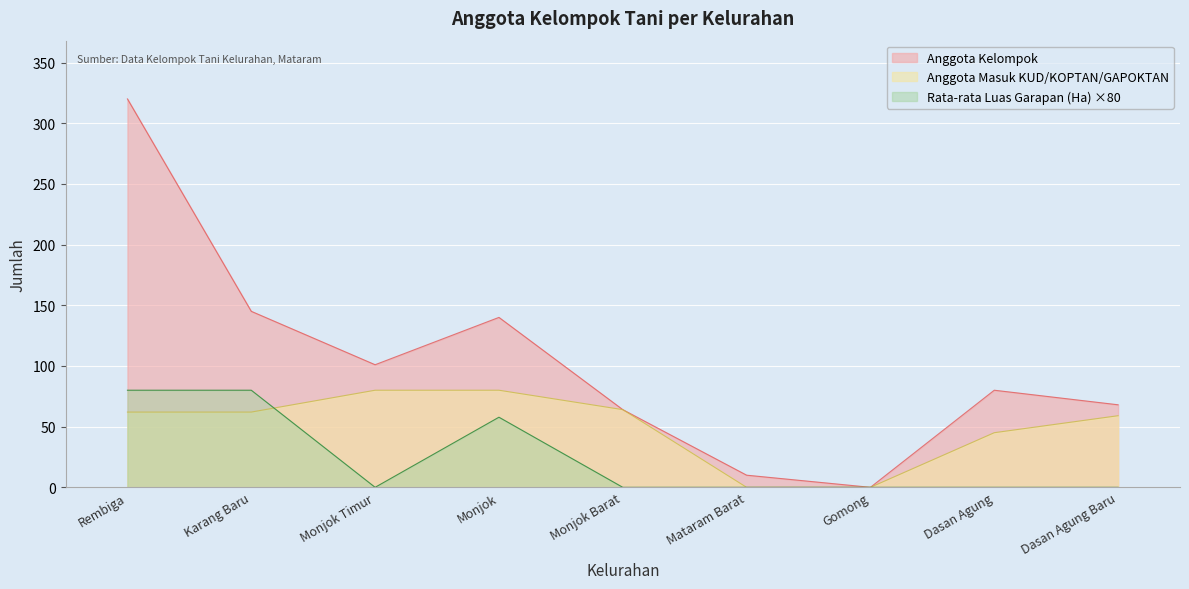

Between Karang Baru and Dasan Agung Baru, which series saw the biggest shift?

Rata-rata Luas Garapan (Ha) ×80